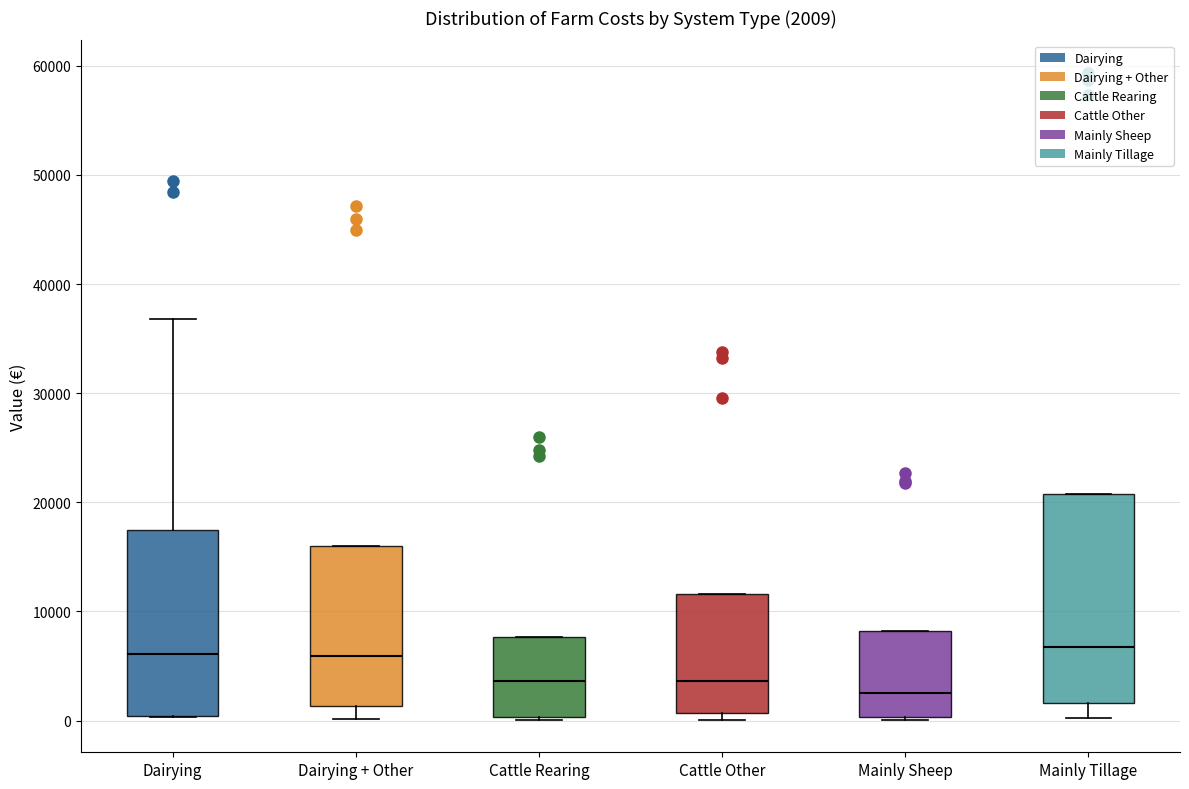

Comparing the boxes themselves (not the whiskers), which one is the tallest?

Mainly Tillage